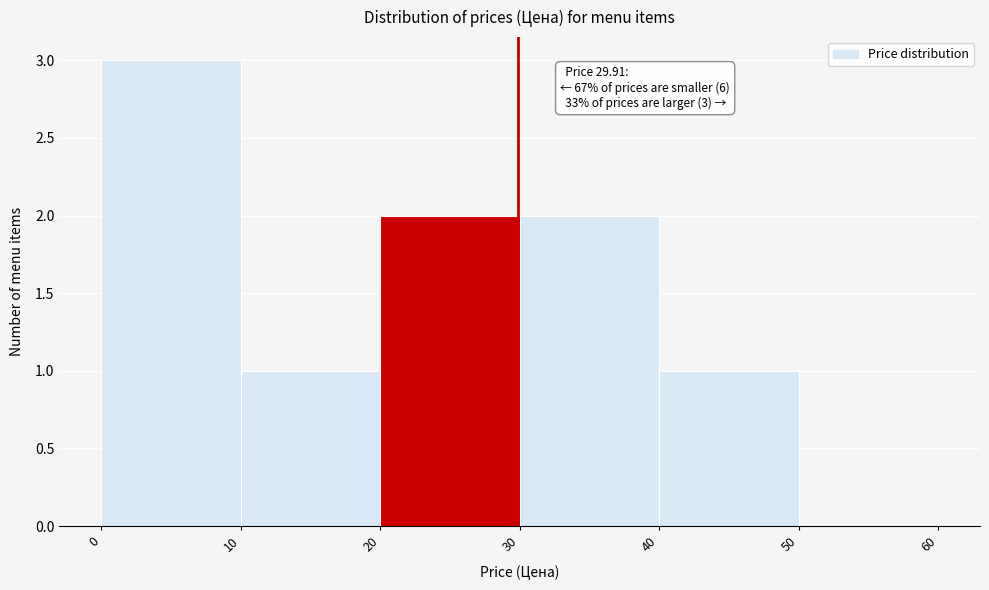

Which range on the x-axis has the tallest bar?

0 to 10